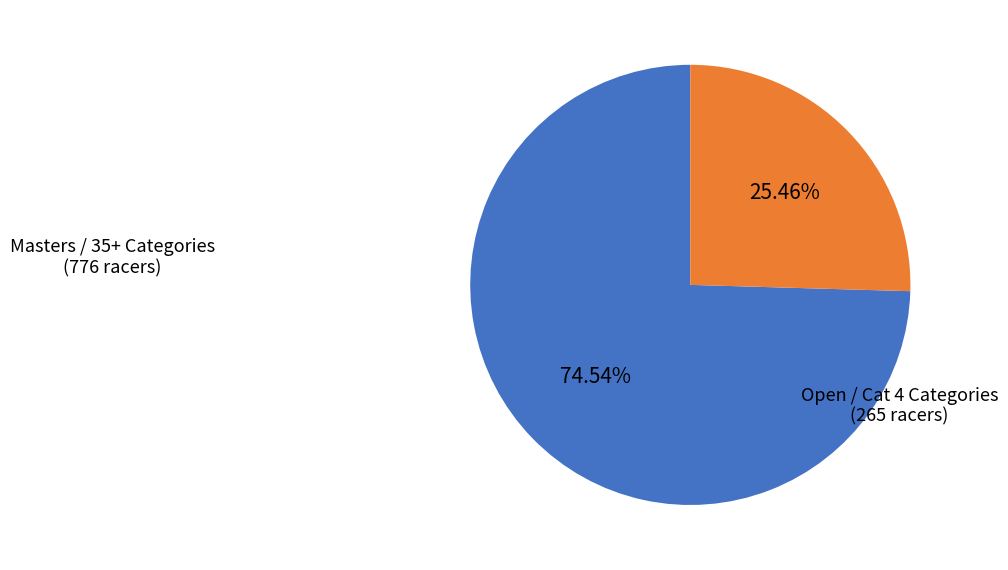

How many slices are in this pie chart?

2